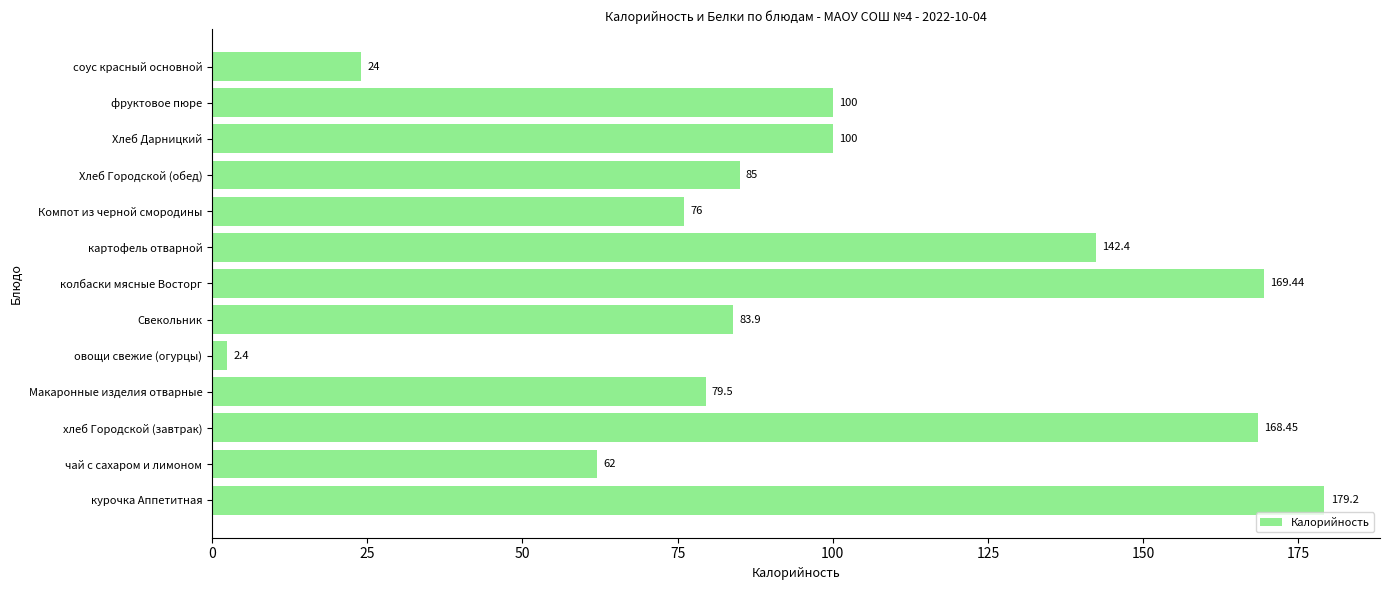

Which has a higher value, колбаски мясные Восторг or фруктовое пюре?

колбаски мясные Восторг